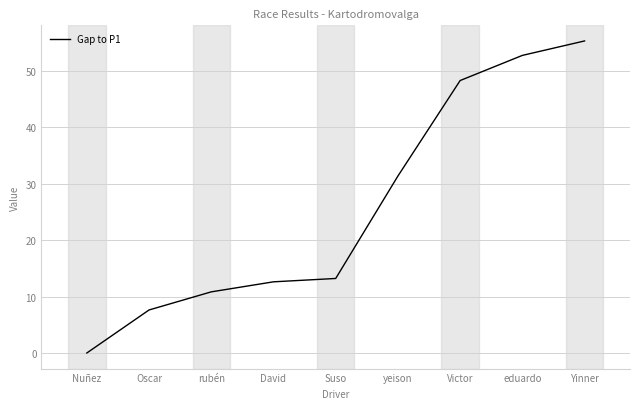

What is the ratio of the value at eduardo to the value at Suso?

4.0